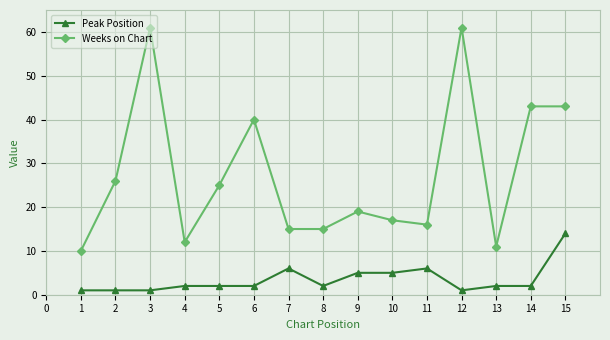

At 9, list the series in order from largest to smallest.

Weeks on Chart, Peak Position